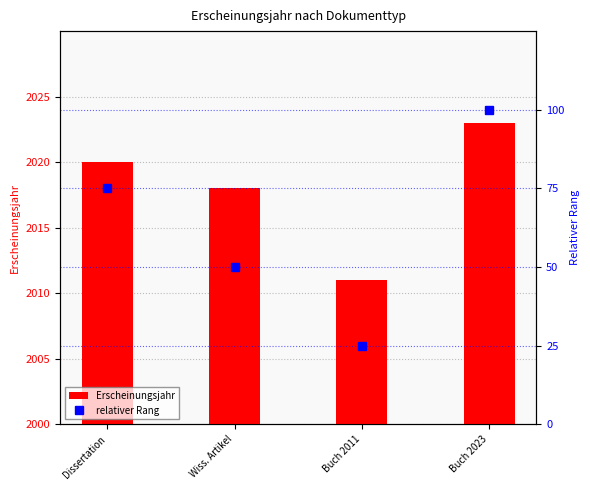

How many series are shown in this chart?

2